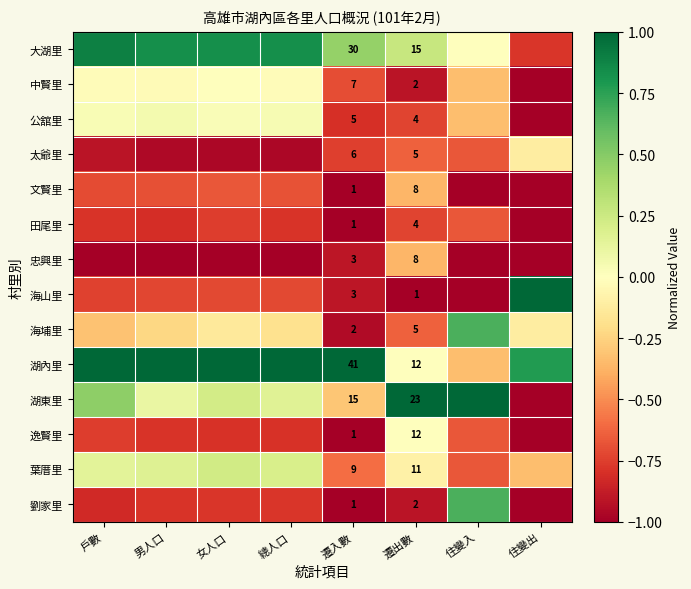

Rank the series at 住變出 from lowest to highest value.

中賢里, 公舘里, 文賢里, 田尾里, 忠興里, 湖東里, 逸賢里, 劉家里, 大湖里, 葉厝里, 太爺里, 海埔里, 湖內里, 海山里